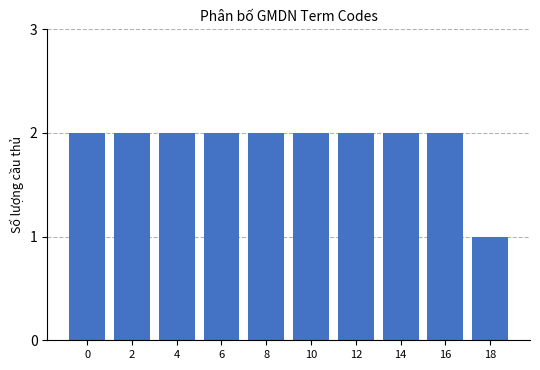

Reading left to right, extract all data points from this chart.

0=2	2=2	4=2	6=2	8=2	10=2	12=2	14=2	16=2	18=1